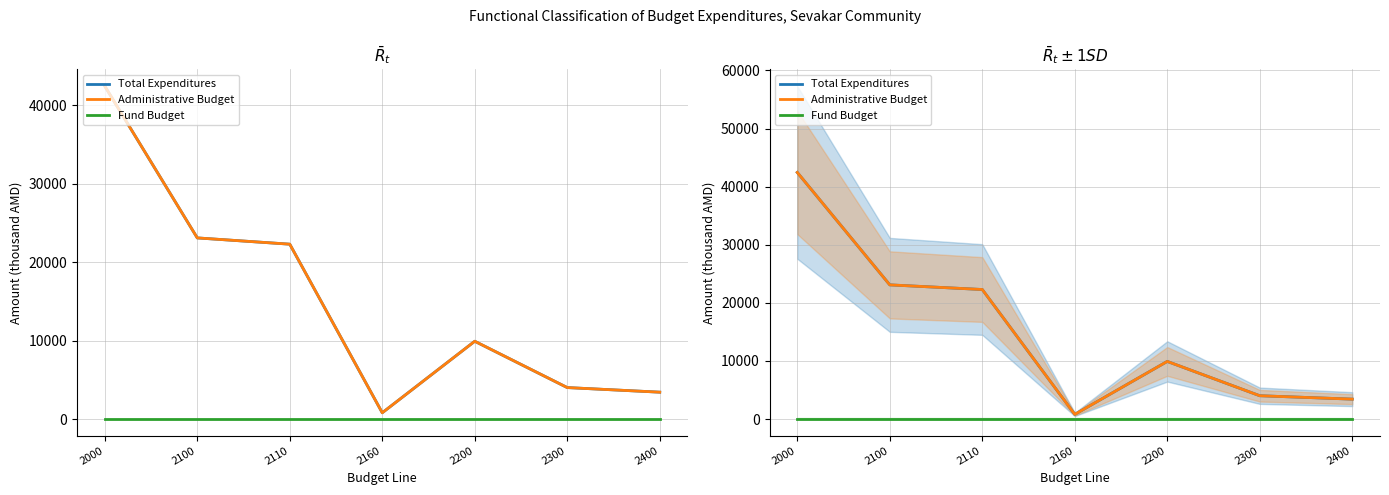

What is the value of the Total Expenditures point at the 7th from the left?

3424.6